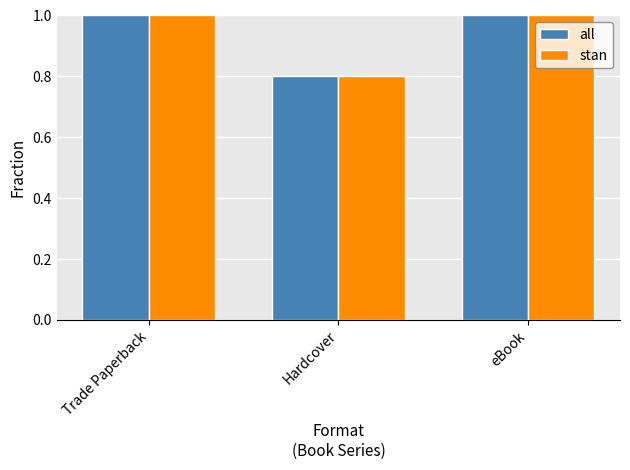

How many values in the all series are below 1?

1